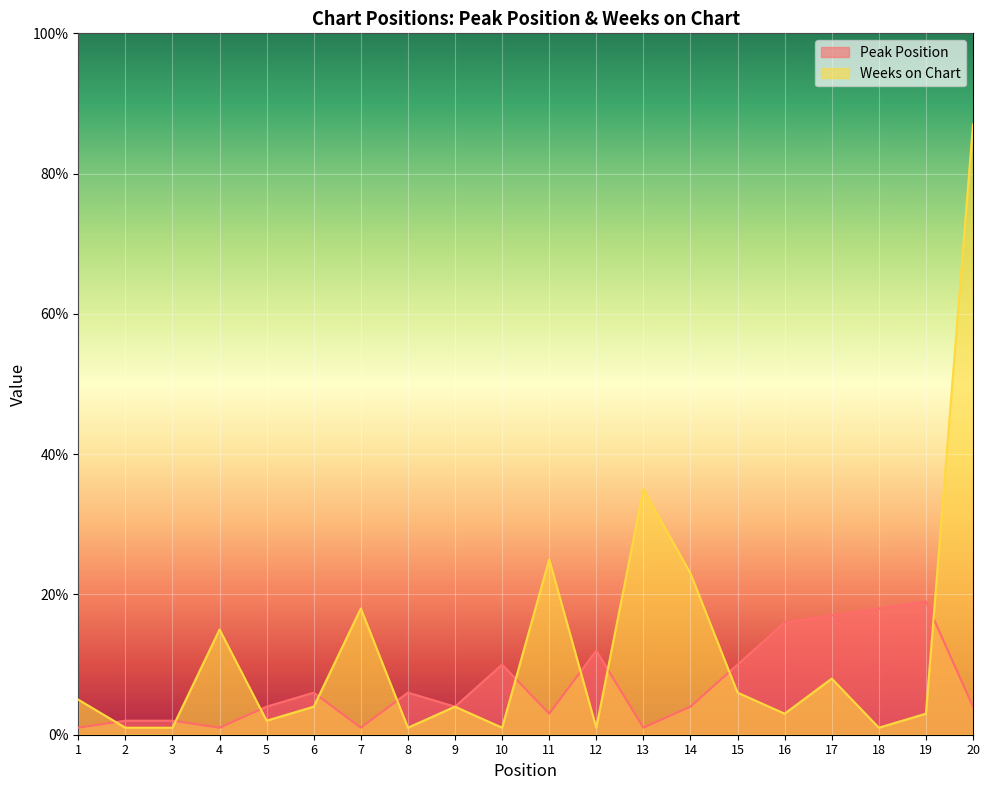

What is the difference between the second highest and second lowest values in the Peak Position series?

17